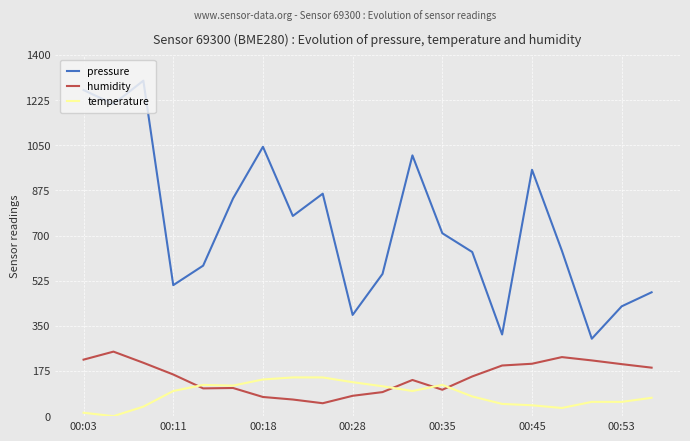

List the series in order of their peak value, lowest first.

temperature, humidity, pressure